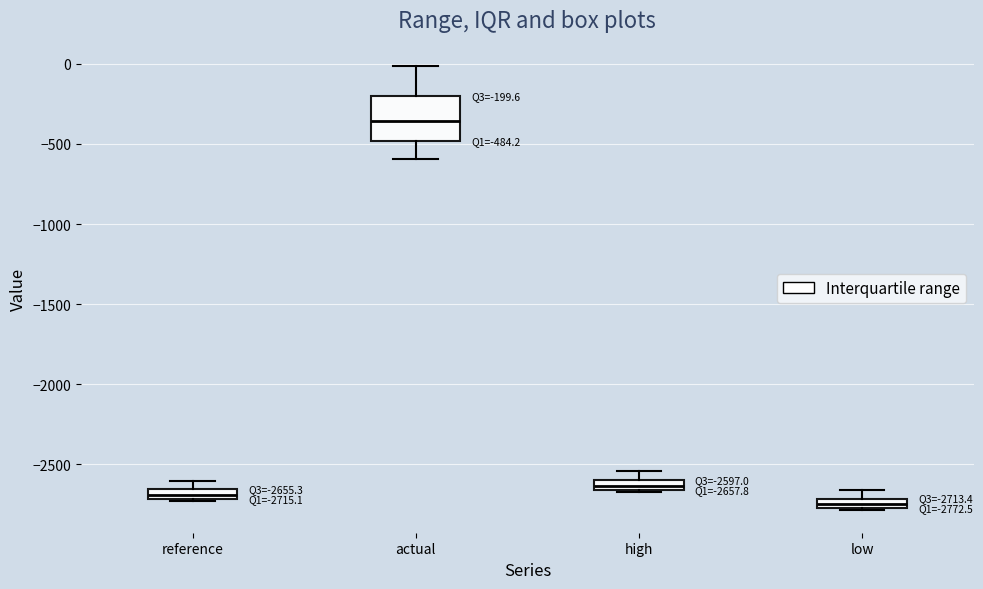

Which box's median line is the highest?

actual